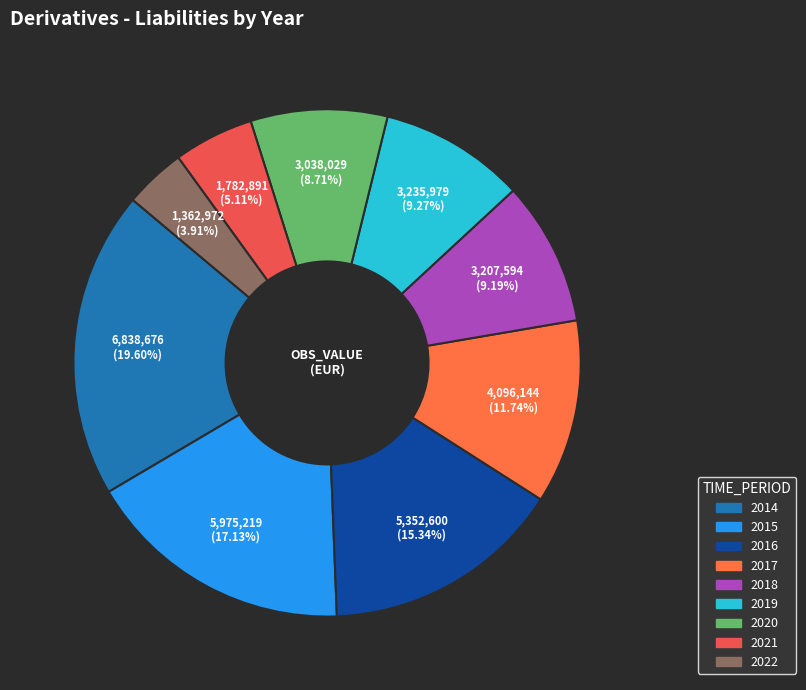

Is it true that 2021 is 14% of the pie?

False